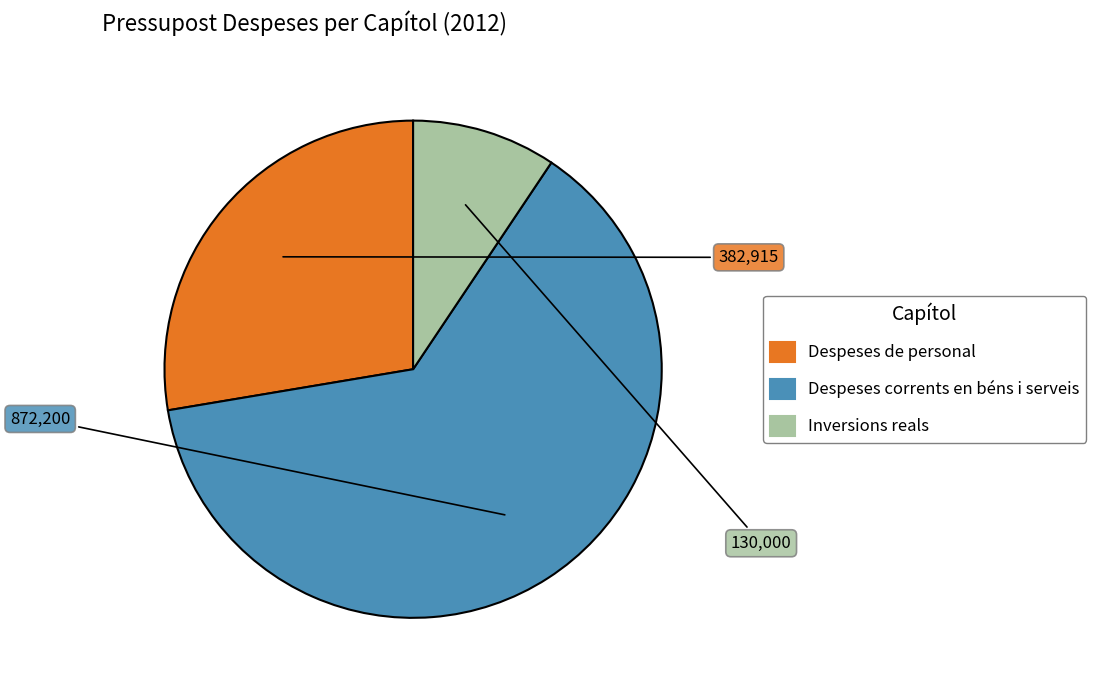

Rank the categories by value from highest to lowest.

Despeses corrents en béns i serveis, Despeses de personal, Inversions reals